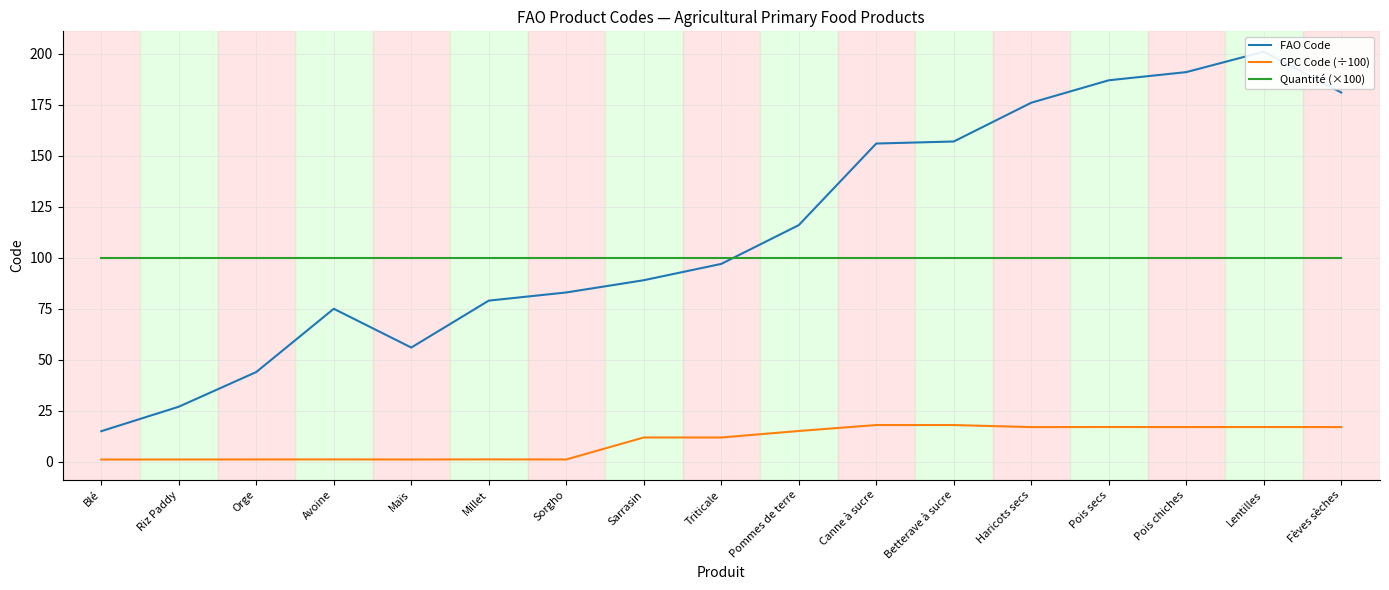

Is this an area chart (filled region under the line)?

No